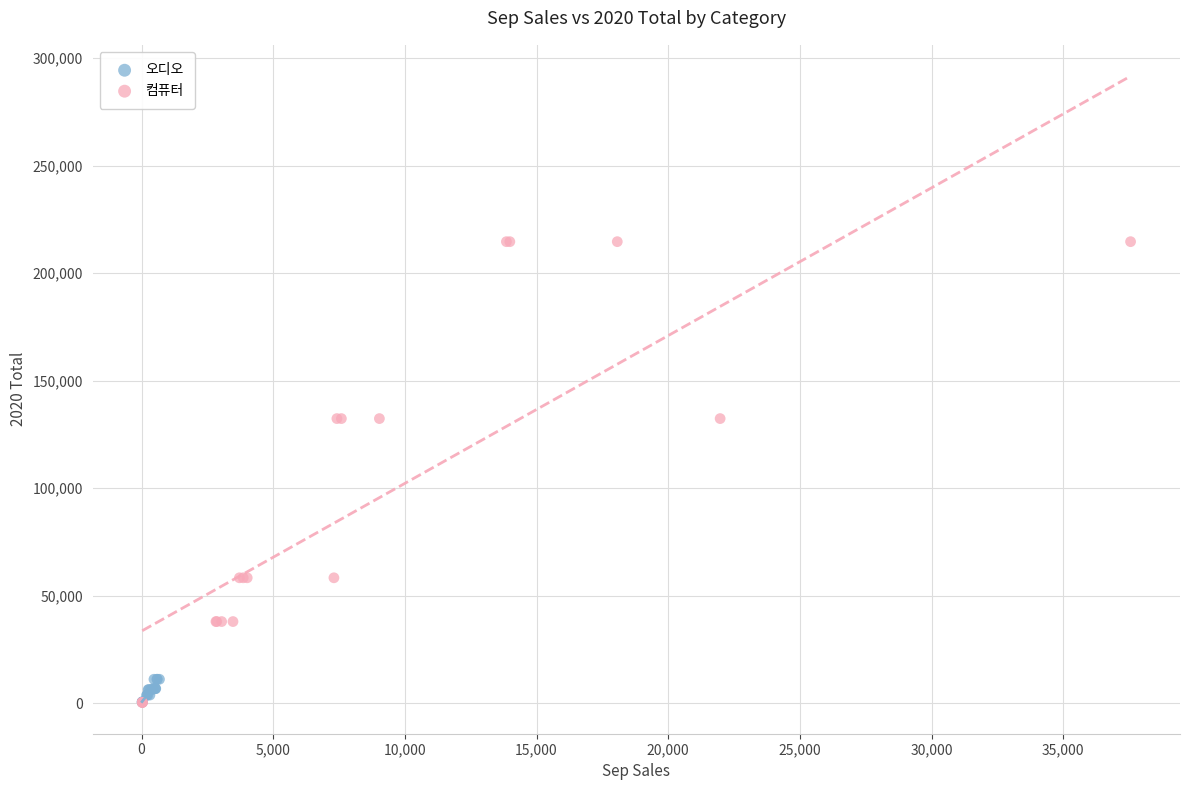

What are all the series names shown in the legend?

오디오, 컴퓨터